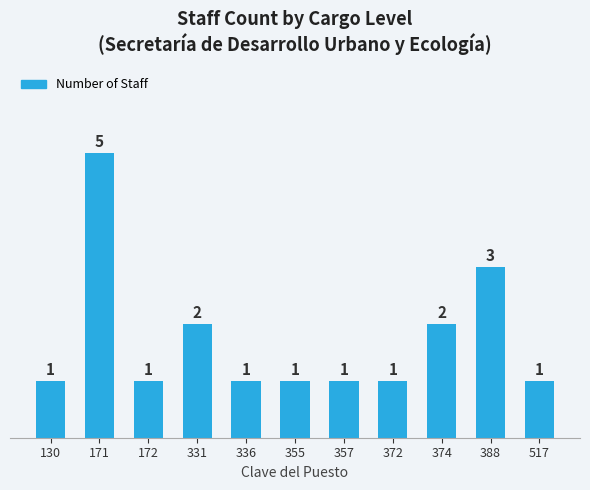

Reading left to right, extract all data points from this chart.

130=1	171=5	172=1	331=2	336=1	355=1	357=1	372=1	374=2	388=3	517=1